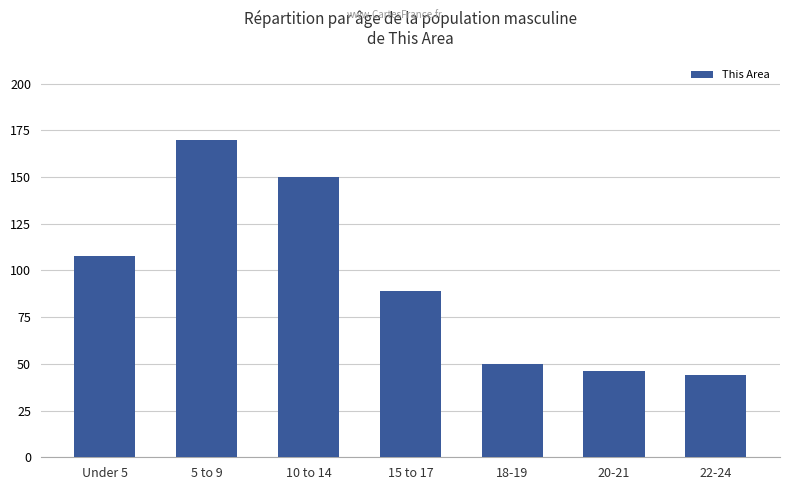

What is the maximum value shown in the chart?

170